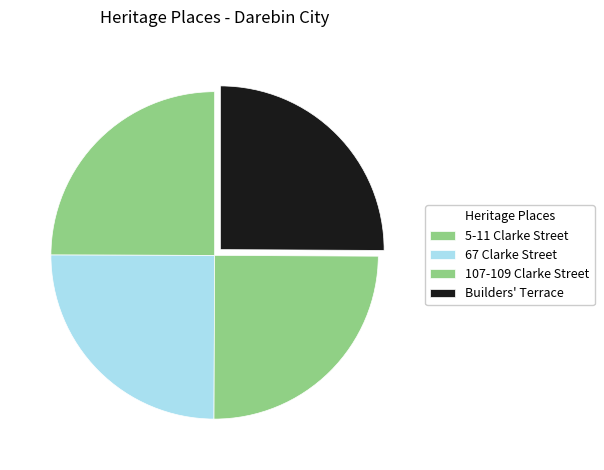

How much of the chart is everything except 5-11 Clarke Street?

75.0%